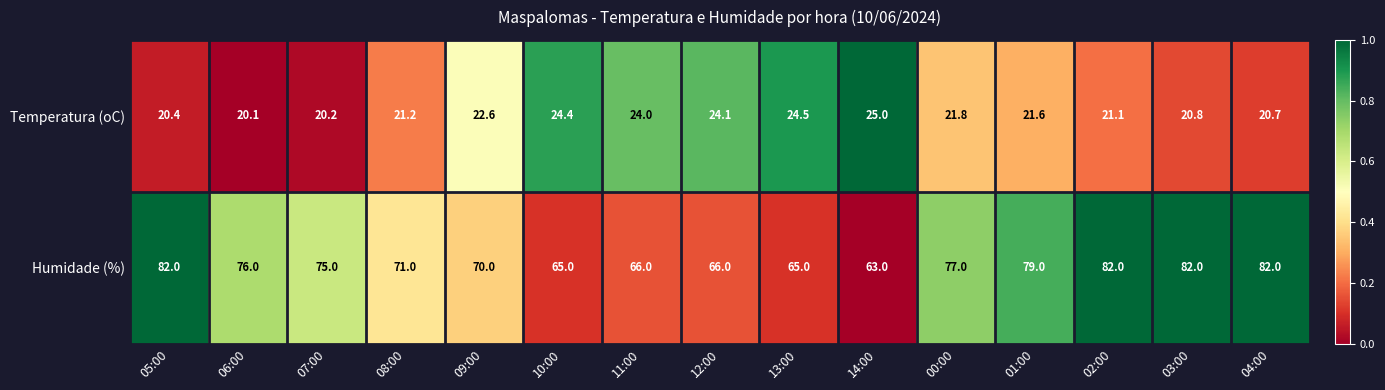

Reading left to right, list all the values displayed in this chart.

Temperatura (oC): 20.4	20.1	20.2	21.2	22.6	24.4	24.0	24.1	24.5	25.0	21.8	21.6	21.1	20.8	20.7
Humidade (%): 82.0	76.0	75.0	71.0	70.0	65.0	66.0	66.0	65.0	63.0	77.0	79.0	82.0	82.0	82.0